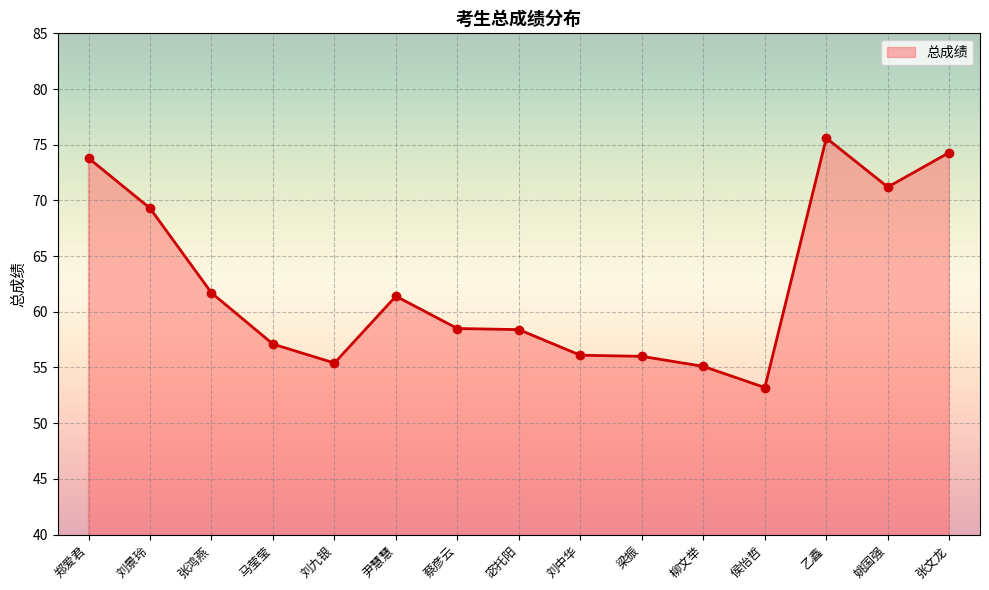

Is it true that the value at 刘中华 is 56.1?

True